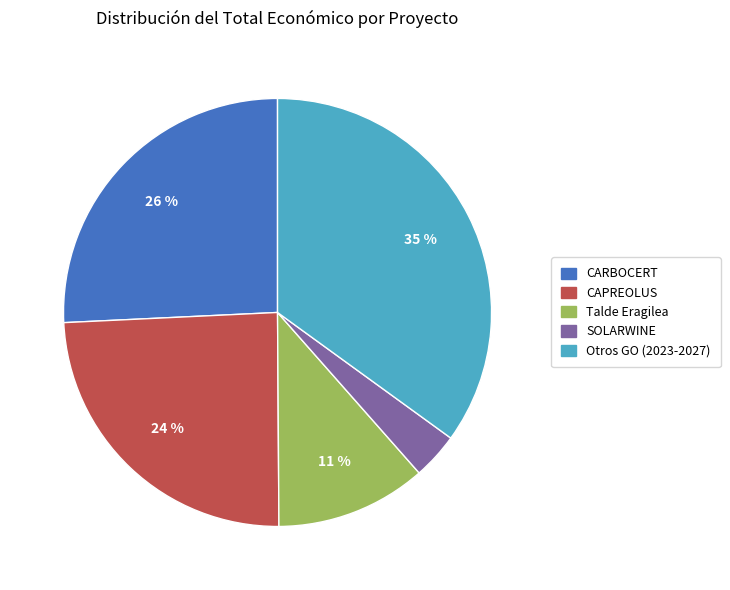

Is there a majority slice in this chart?

No